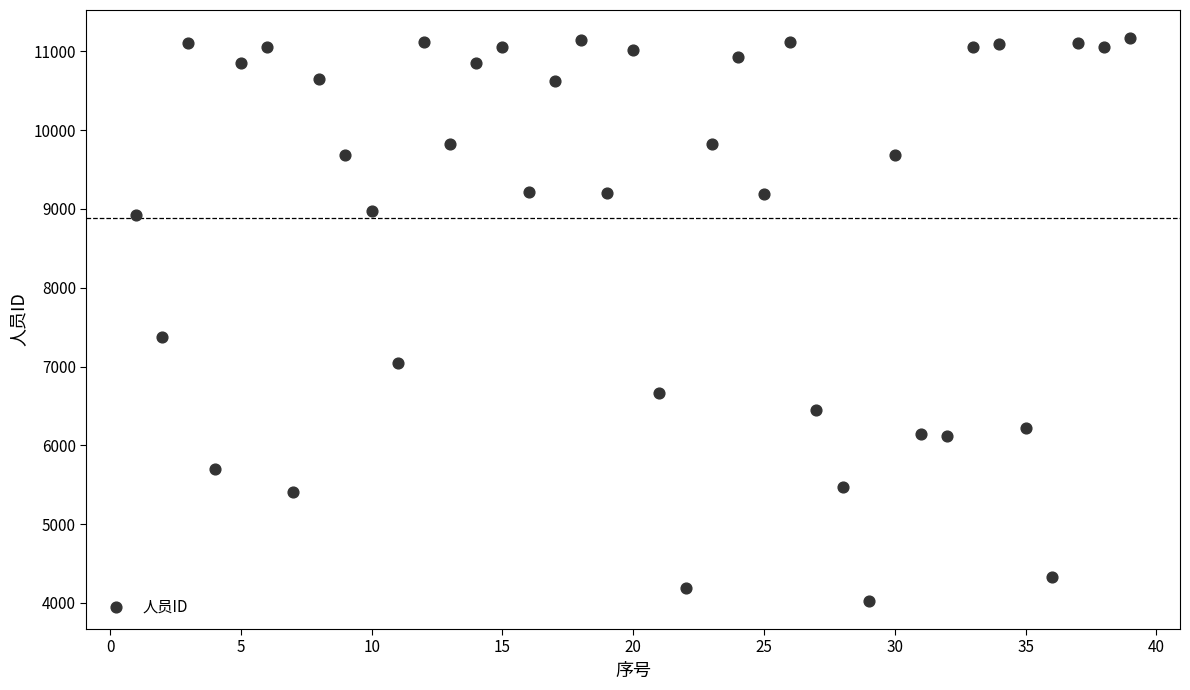

What is the range of X values (max minus min)?

38